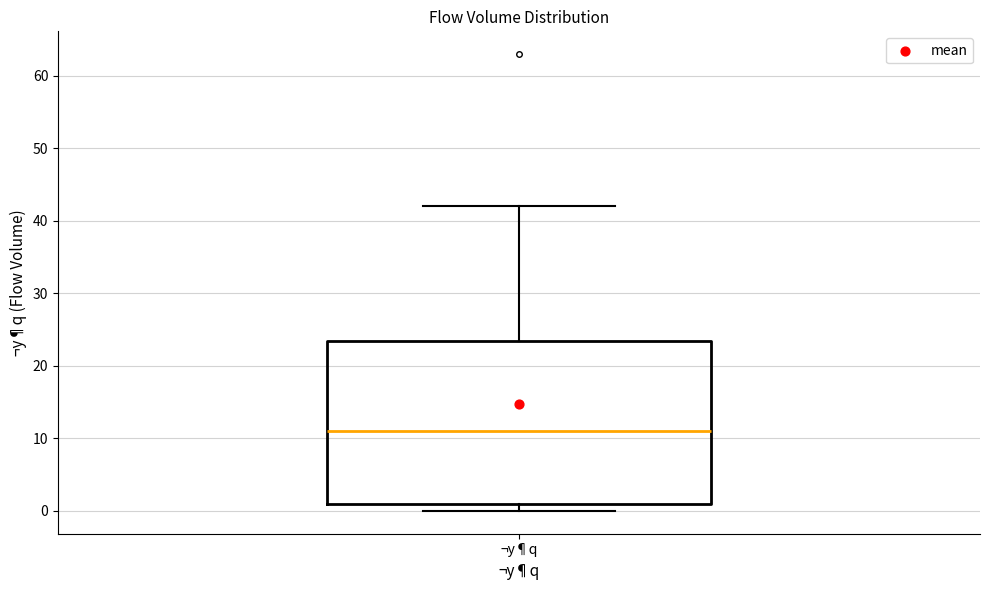

Where does the median line of the box for ¬y¶q sit on the y-axis? The values are not printed on the chart, so give them approximately, as read against the axis.

11